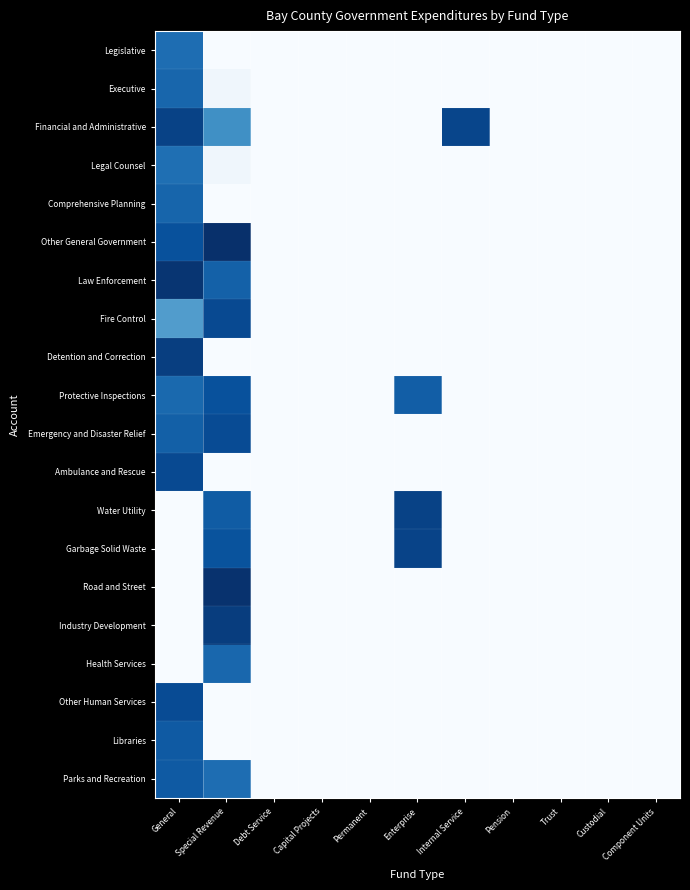

At which category does the chart reach its peak across all series?

Special Revenue